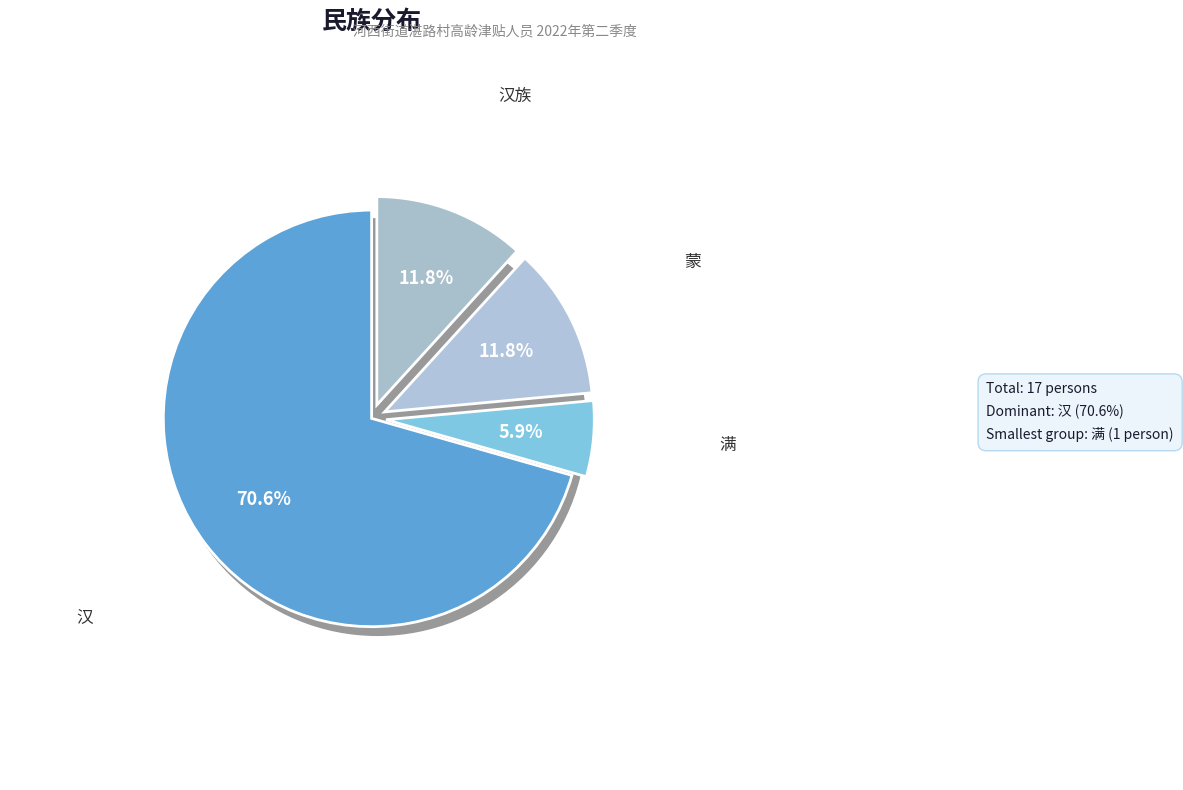

Is 汉 the majority of the pie?

Yes